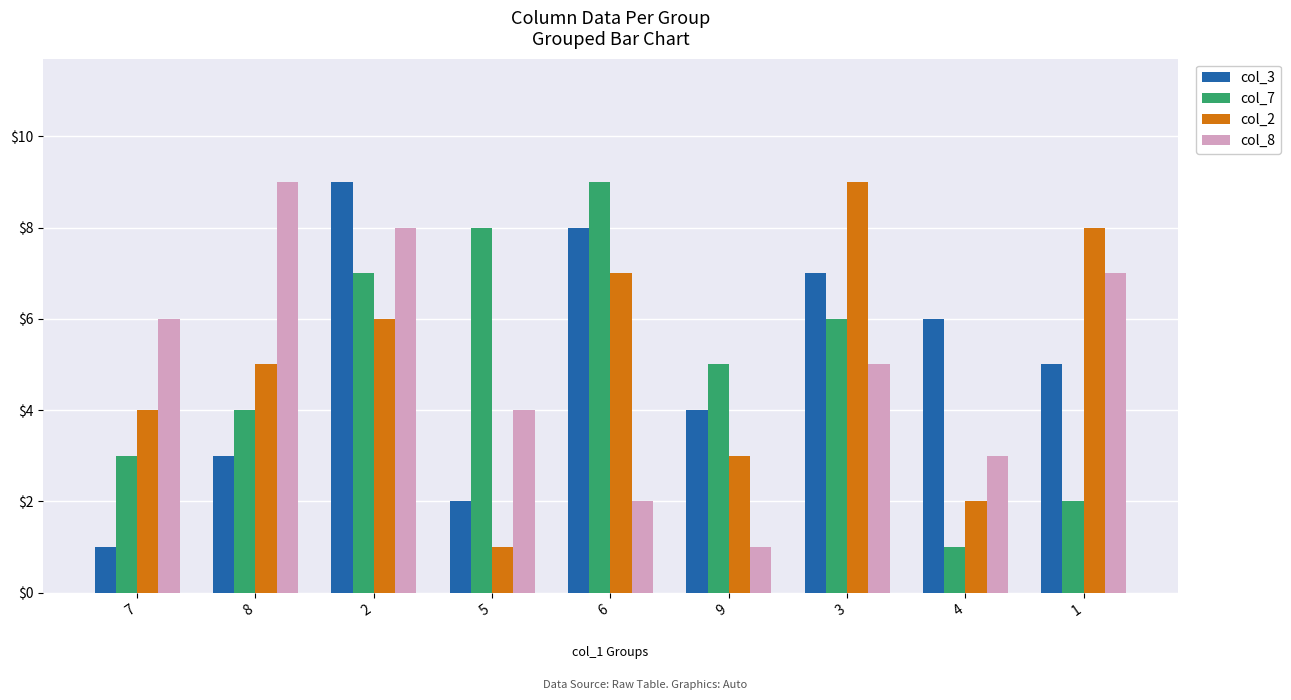

Which series changed the most between 2 and 6?

col_8